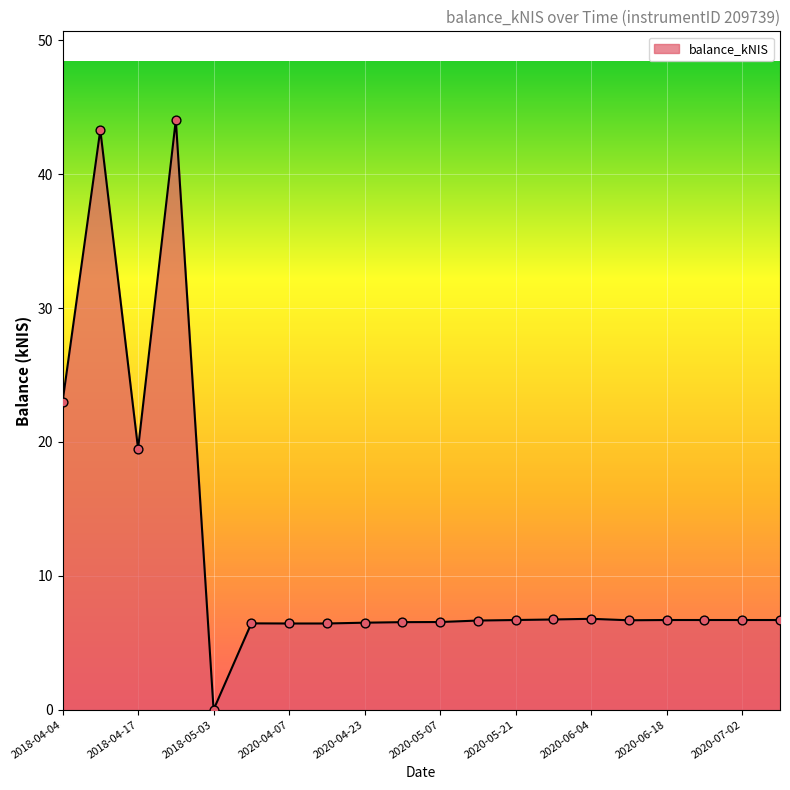

What is the greatest value displayed?

44.1